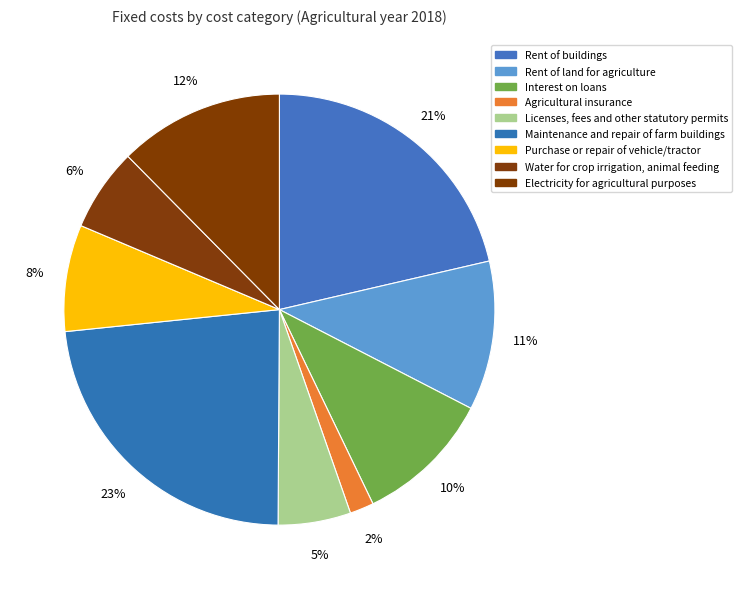

Rank the categories by value from highest to lowest.

Maintenance and repair of farm buildings, Rent of buildings, Electricity for agricultural purposes, Rent of land for agriculture, Interest on loans, Purchase or repair of vehicle/tractor, Water for crop irrigation, animal feeding, Licenses, fees and other statutory permits, Agricultural insurance